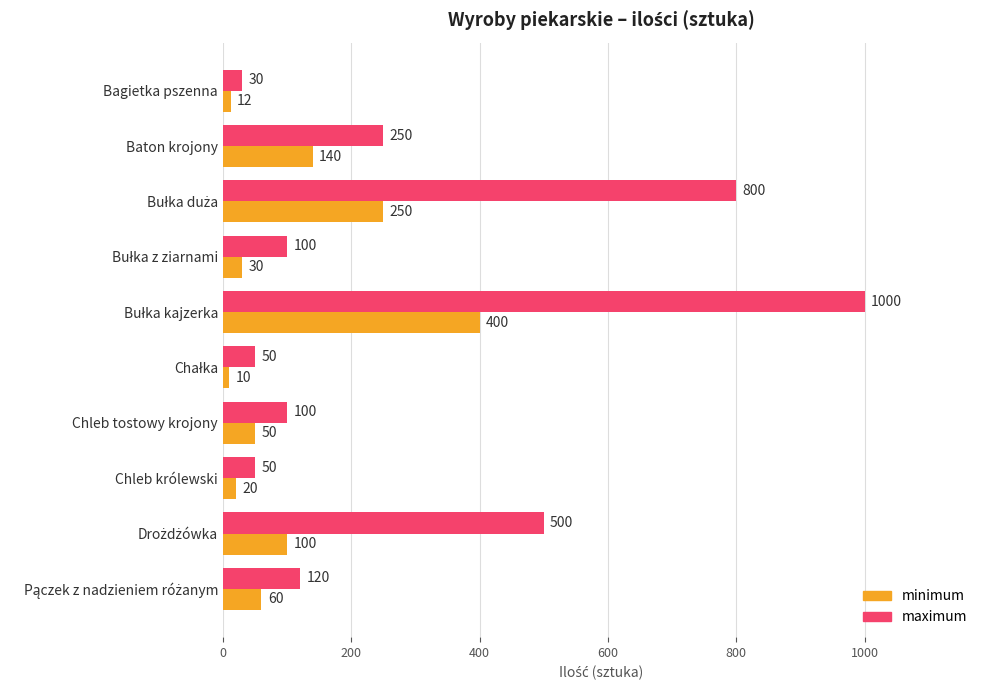

What is the maximum value for maximum?

1000